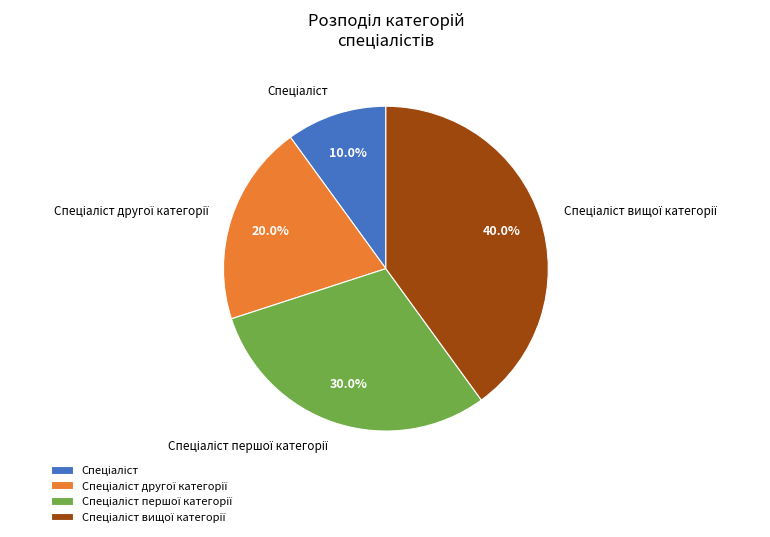

Is there a majority slice in this chart?

No